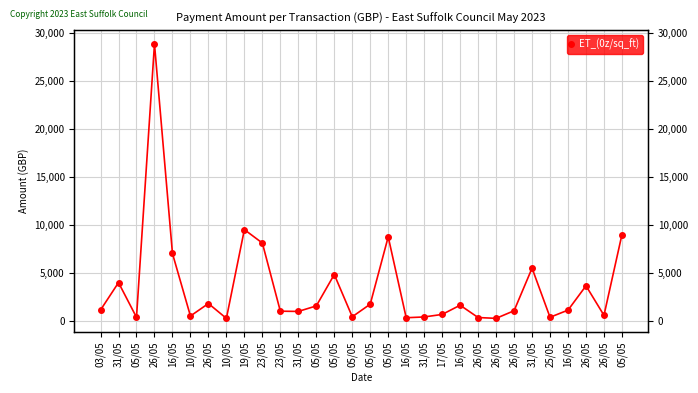

True or false: the data shows 2680.5 at 05/05.

False